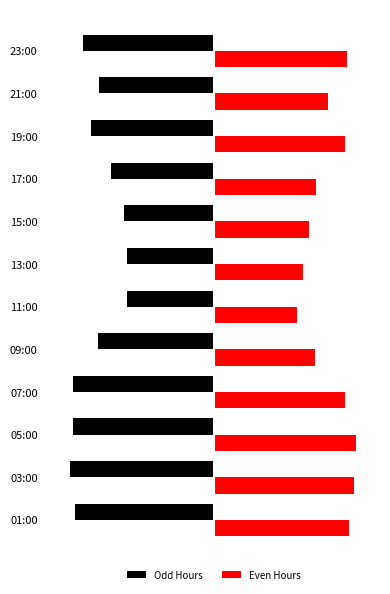

What are all the series names shown in the legend?

Odd Hours, Even Hours